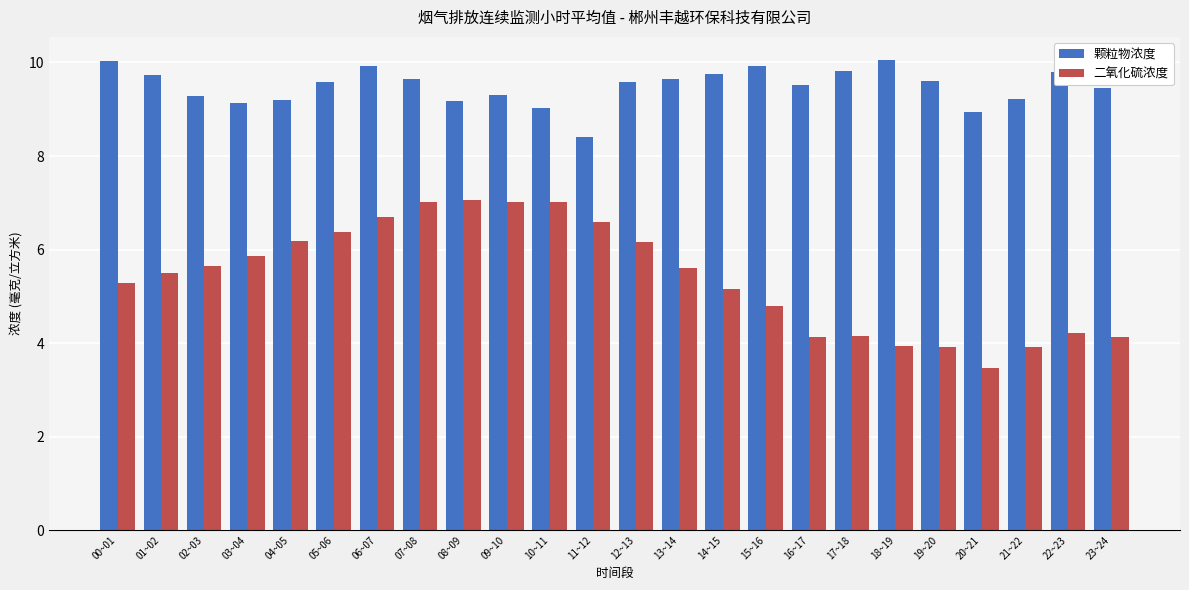

At which label does 颗粒物浓度 first exceed 9?

00~01